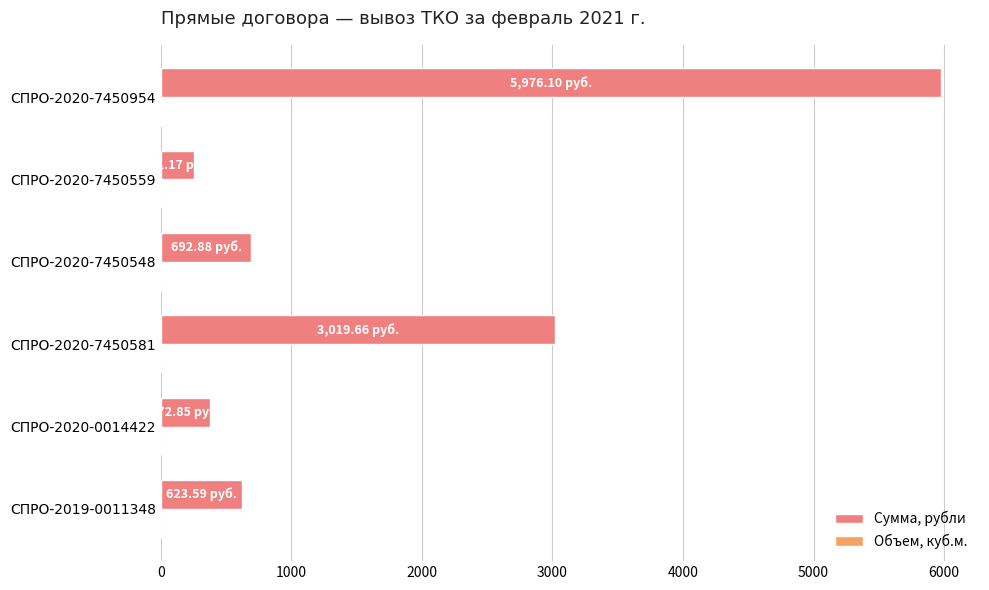

Between СПРО-2020-7450581 and СПРО-2020-7450559, which series saw the biggest shift?

Сумма, рубли